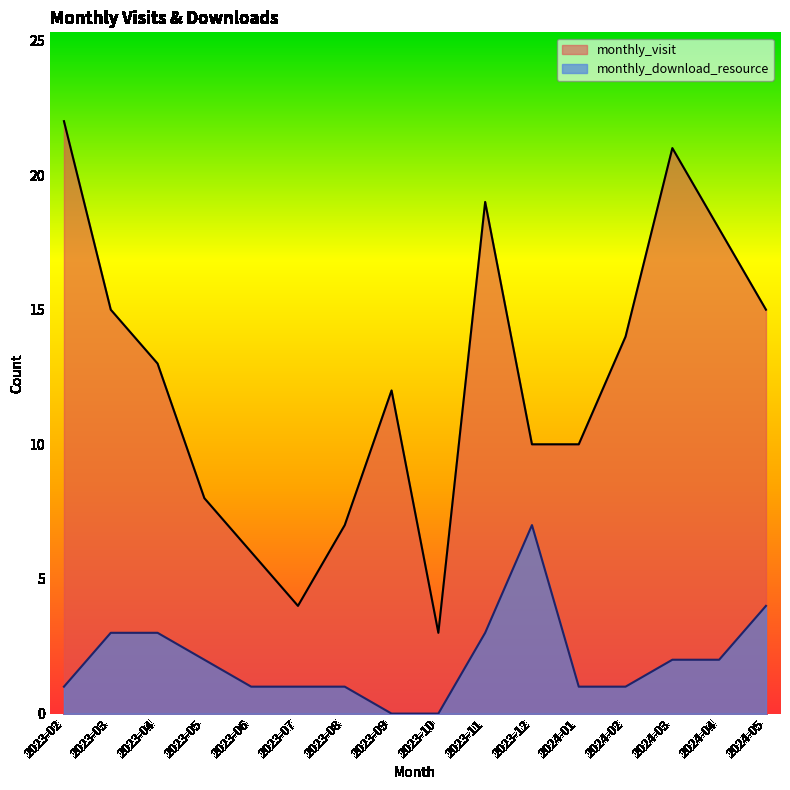

At how many categories does at least one series exceed 11?

9